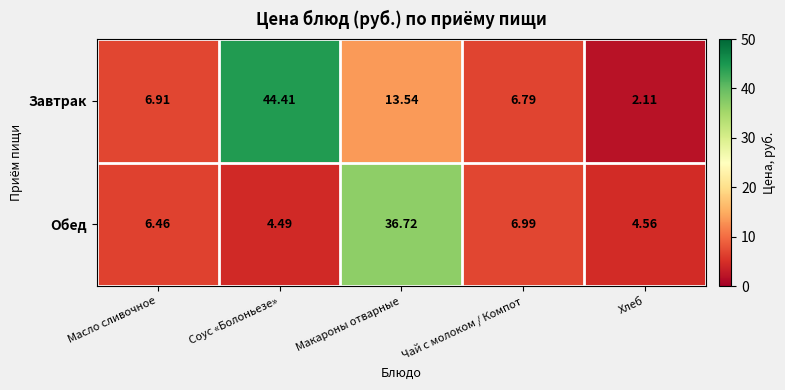

List the series in order of their overall mean, lowest first.

Обед, Завтрак